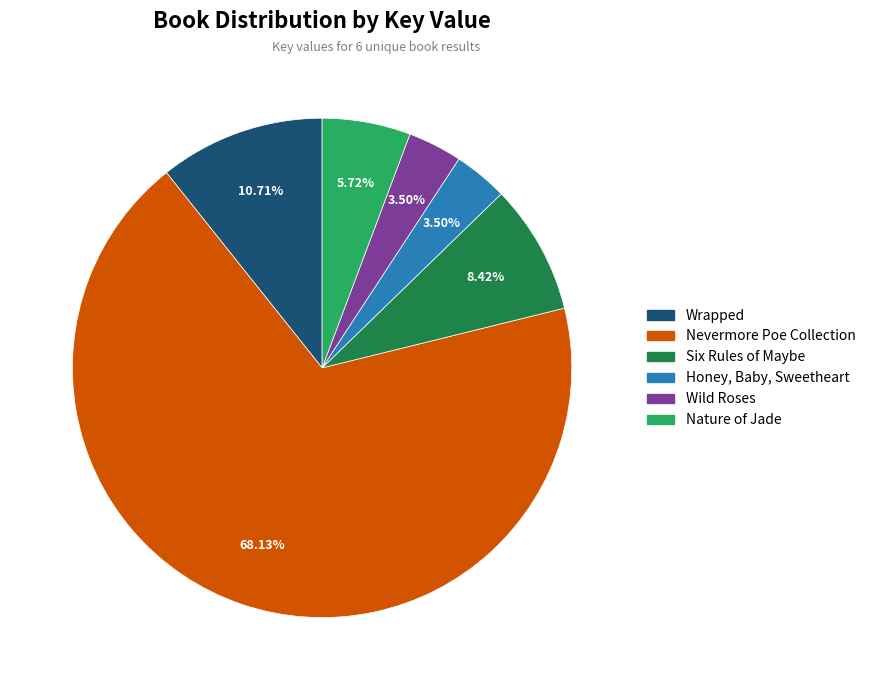

Is there any slice that represents more than half of the pie?

Yes